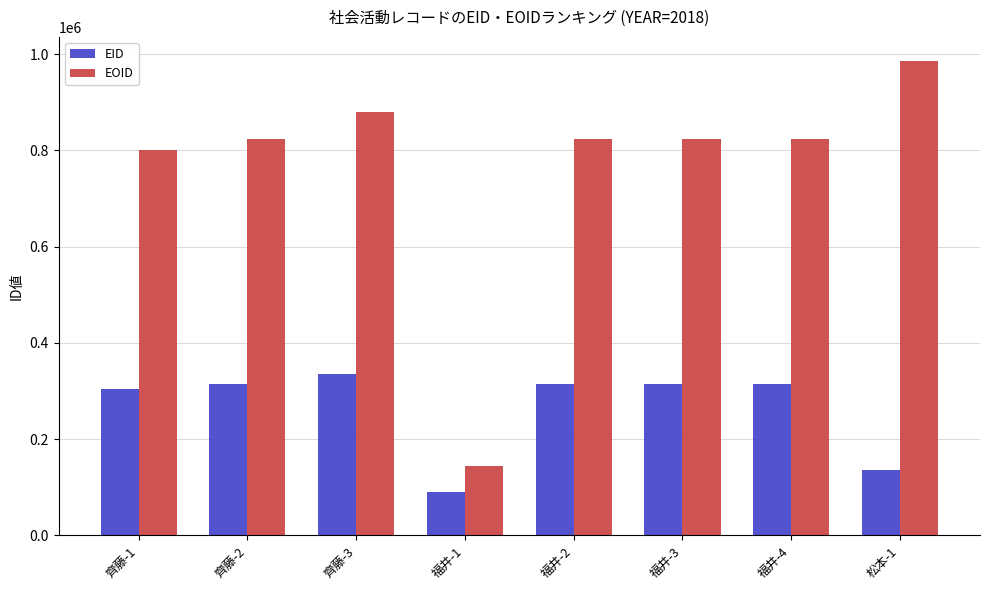

What is the total value across all series at 齊藤-1?

1105405